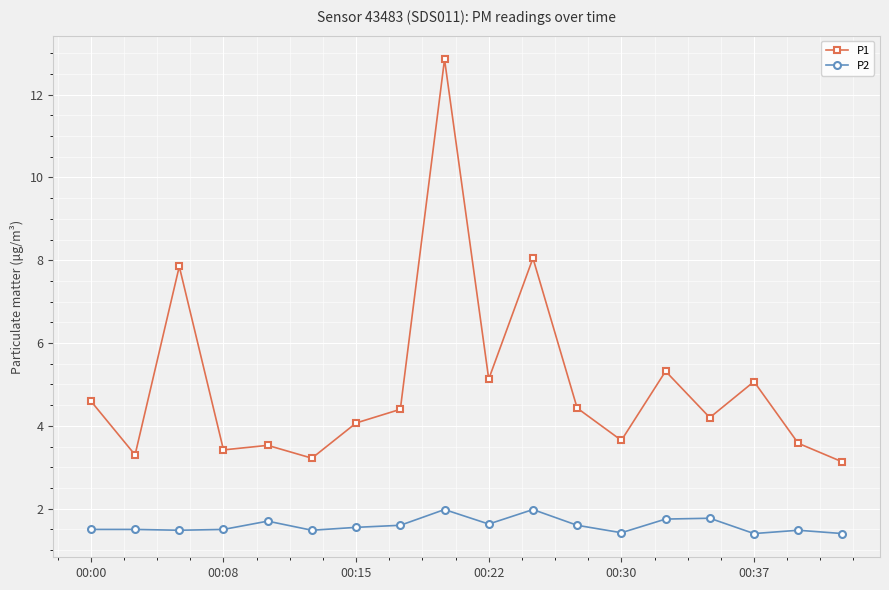

What is the value of the P2 point at the 17th from the left?

1.5